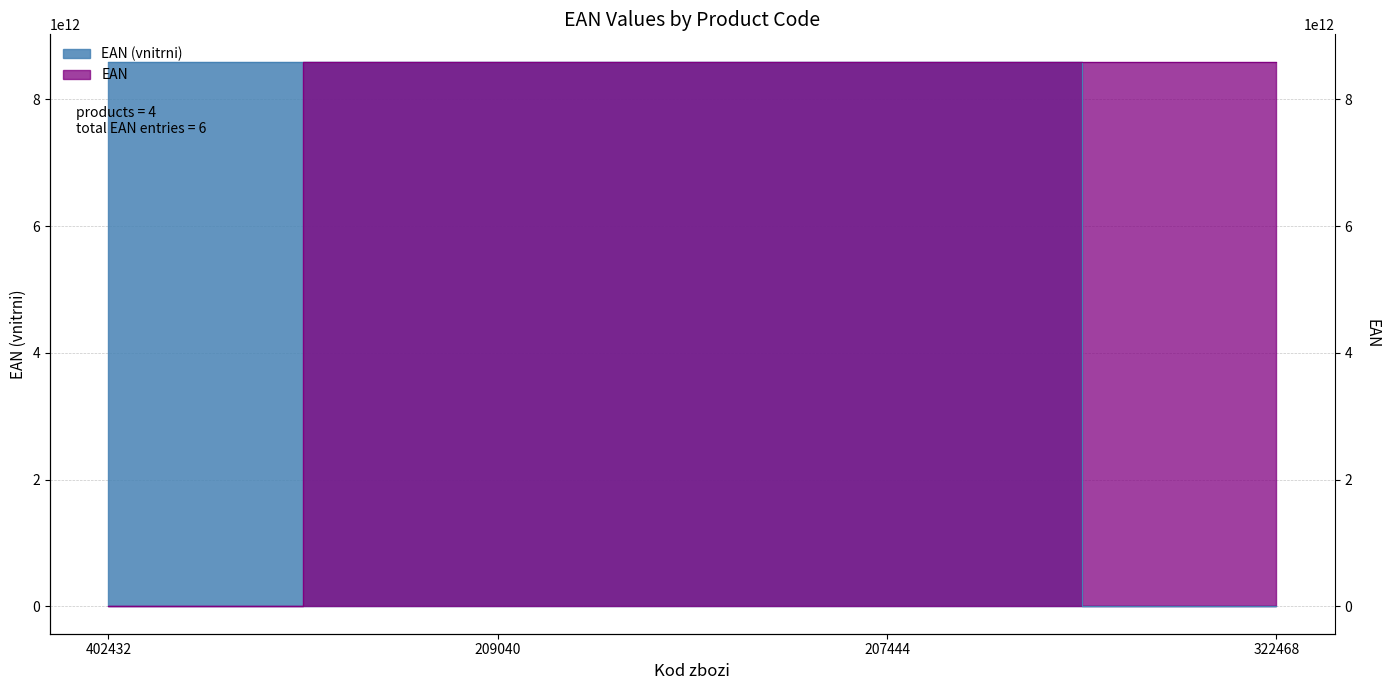

What is the sum of all EAN (vnitrni) values?

25782020641135